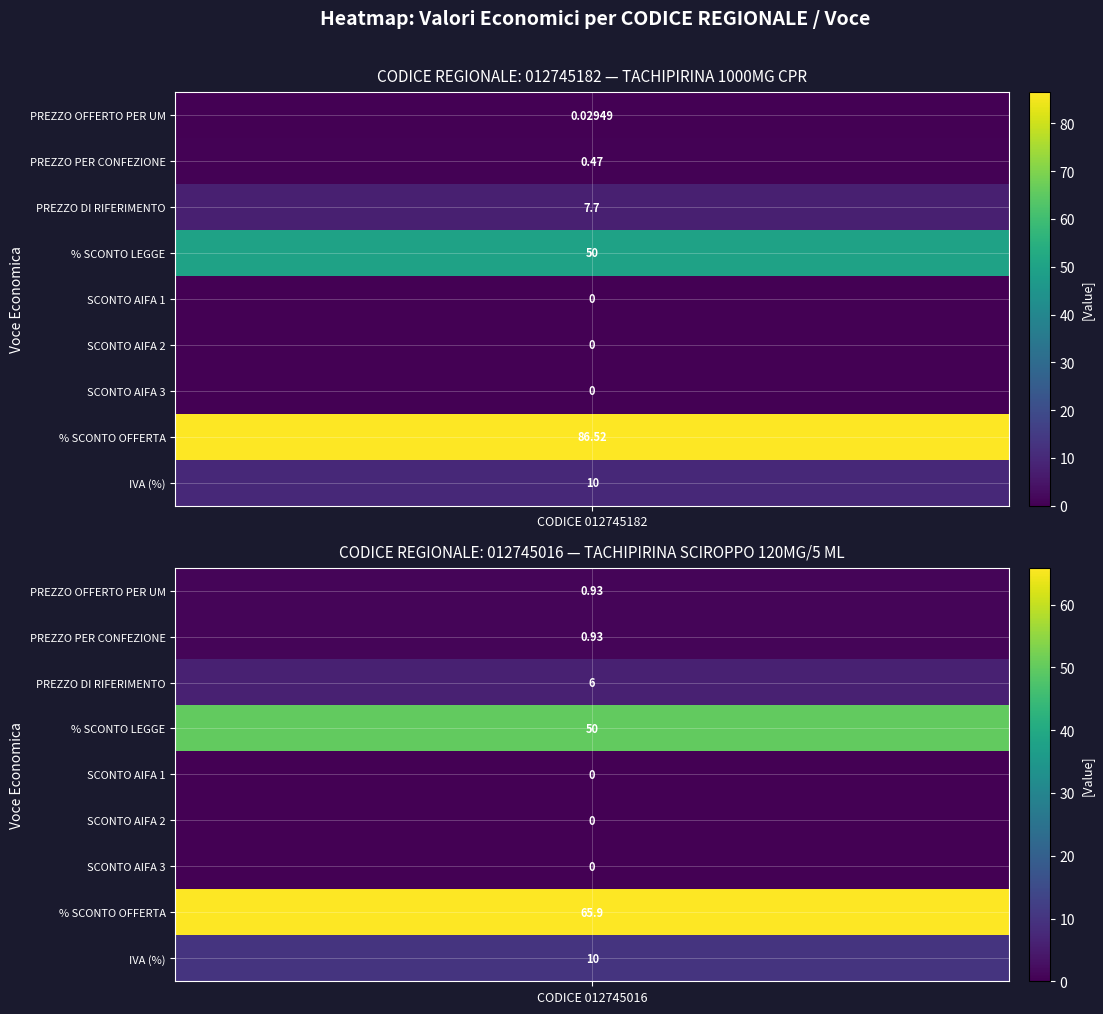

Rank the series by their average value, from lowest to highest.

012745016, 012745182